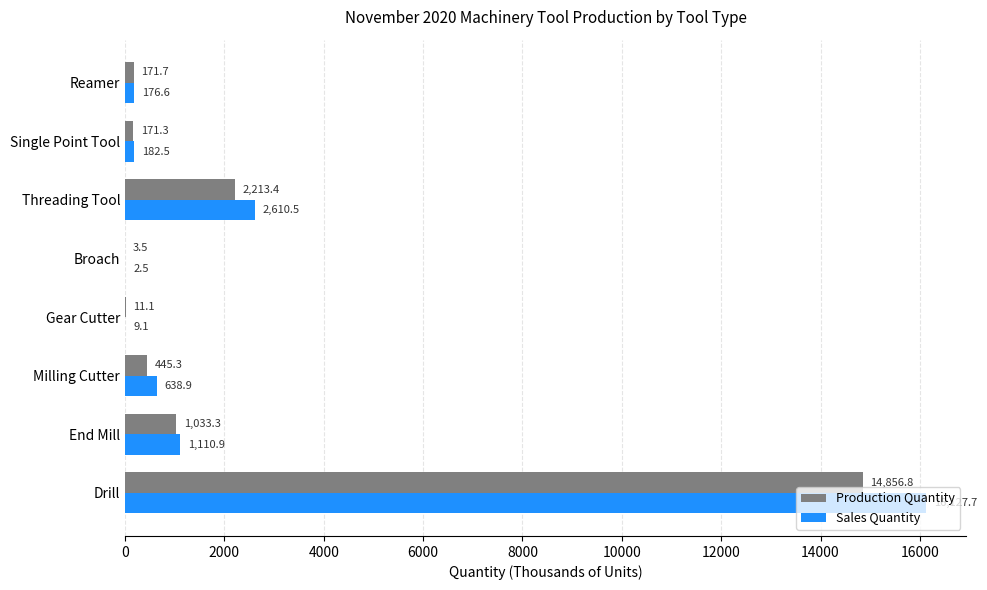

Read the Production Quantity value at Single Point Tool.

171.3